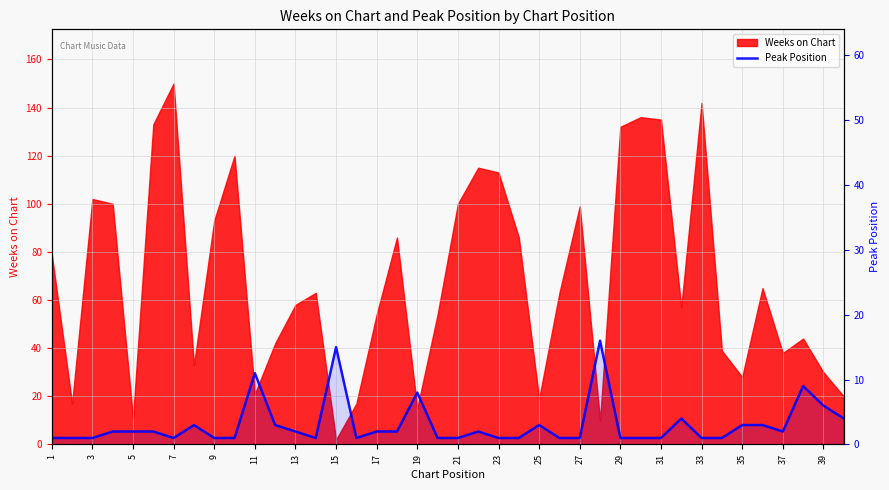

Is it true that the value at 1 is 1?

True